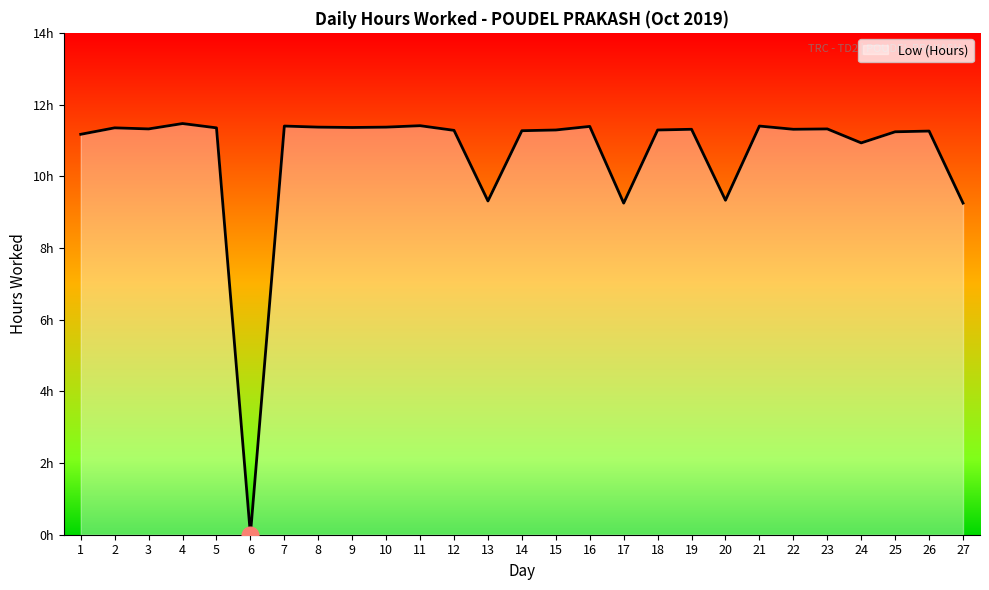

Is it true that the value at 4 is 11.5?

True